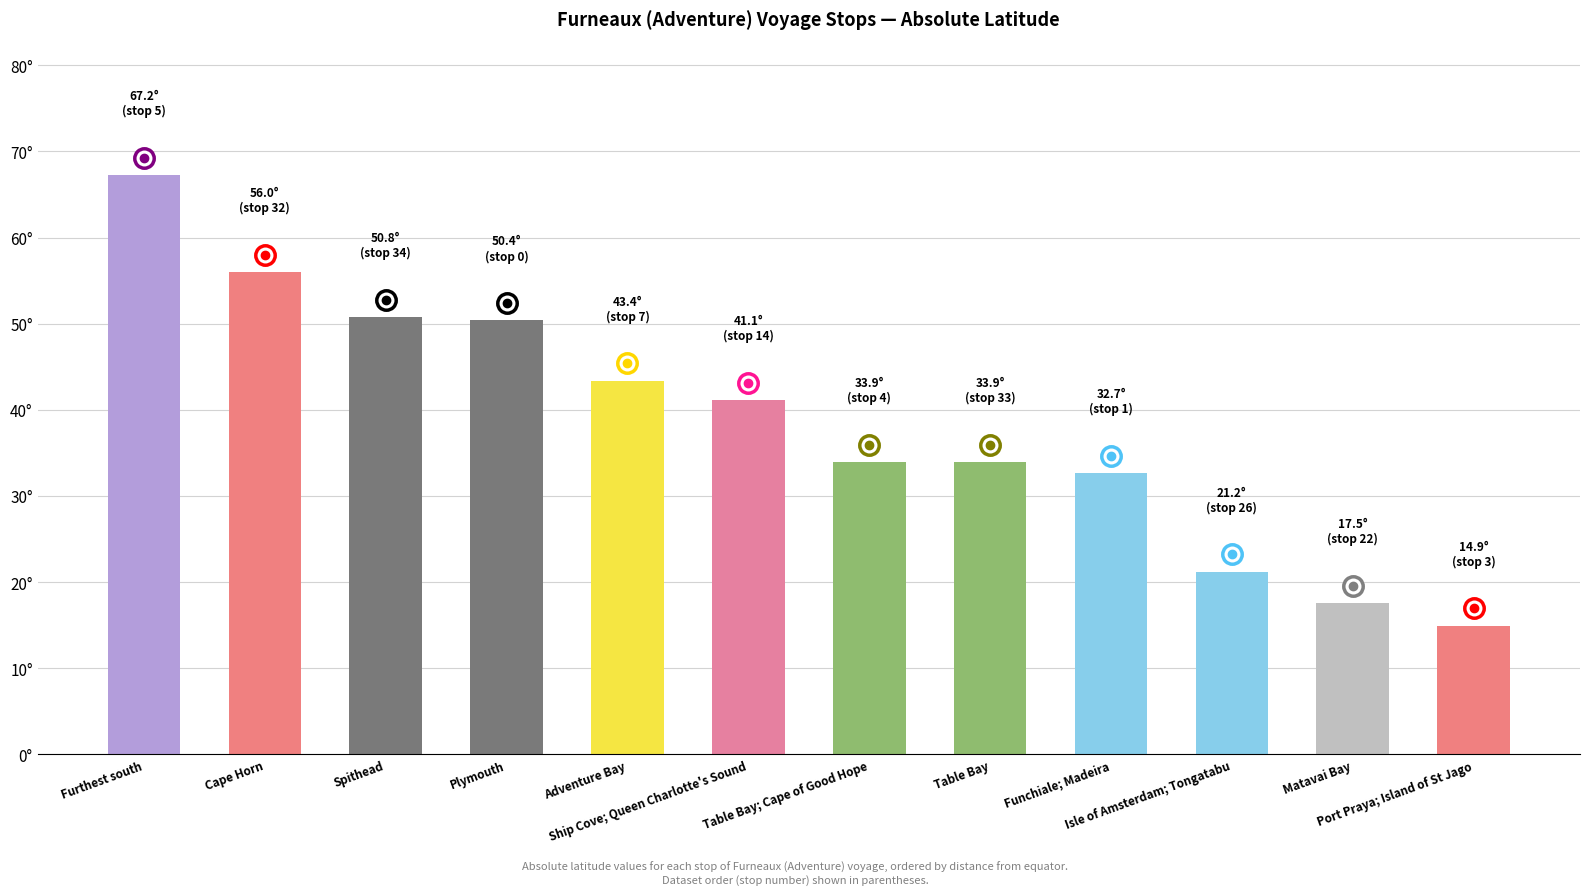

List the labels in order of value, largest first.

Furthest south, Cape Horn, Spithead, Plymouth, Adventure Bay, Ship Cove; Queen Charlotte's Sound, Table Bay; Cape of Good Hope, Table Bay, Funchiale; Madeira, Isle of Amsterdam; Tongatabu, Matavai Bay, Port Praya; Island of St Jago